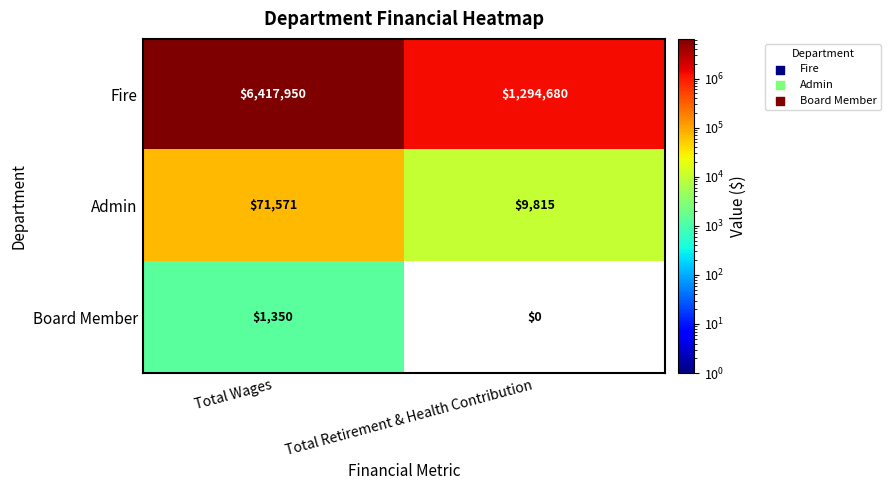

What is the sum of all Fire values?

7712630